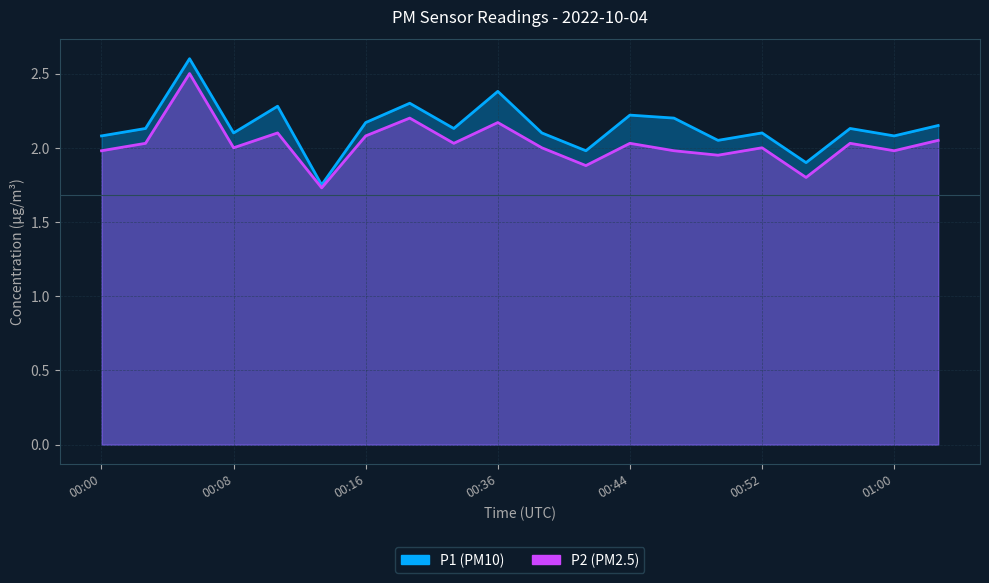

What position from the right is 00:19?

13